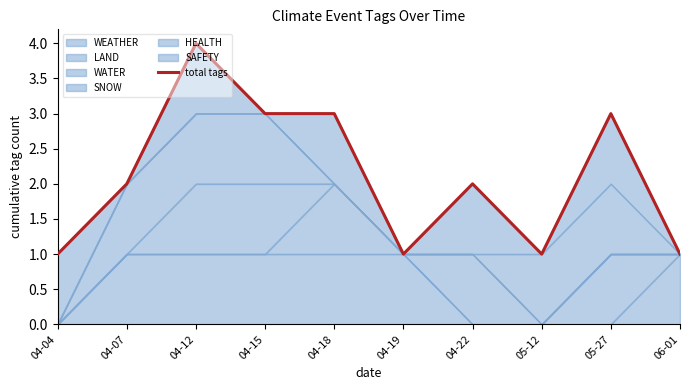

What is the label of the 4th point from the right?

04-22